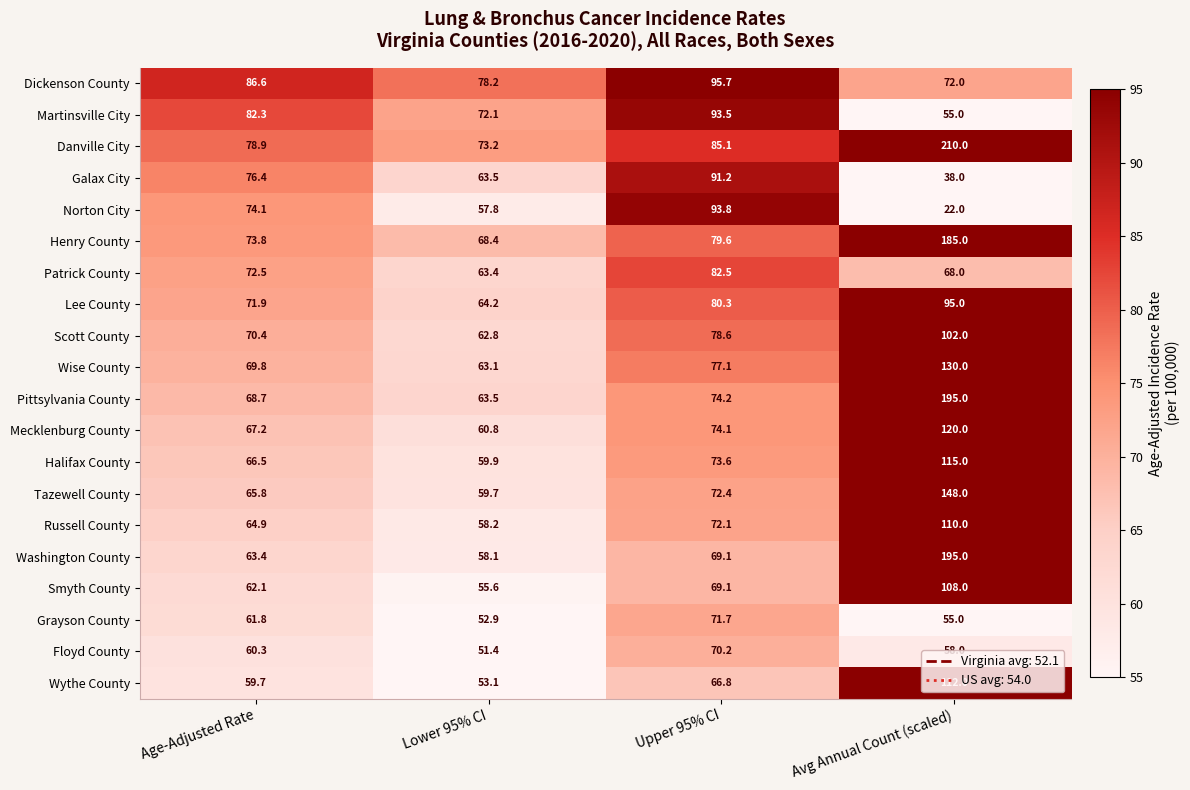

Between Upper 95% CI and Avg Annual Count (scaled), which series saw the biggest shift?

Washington County